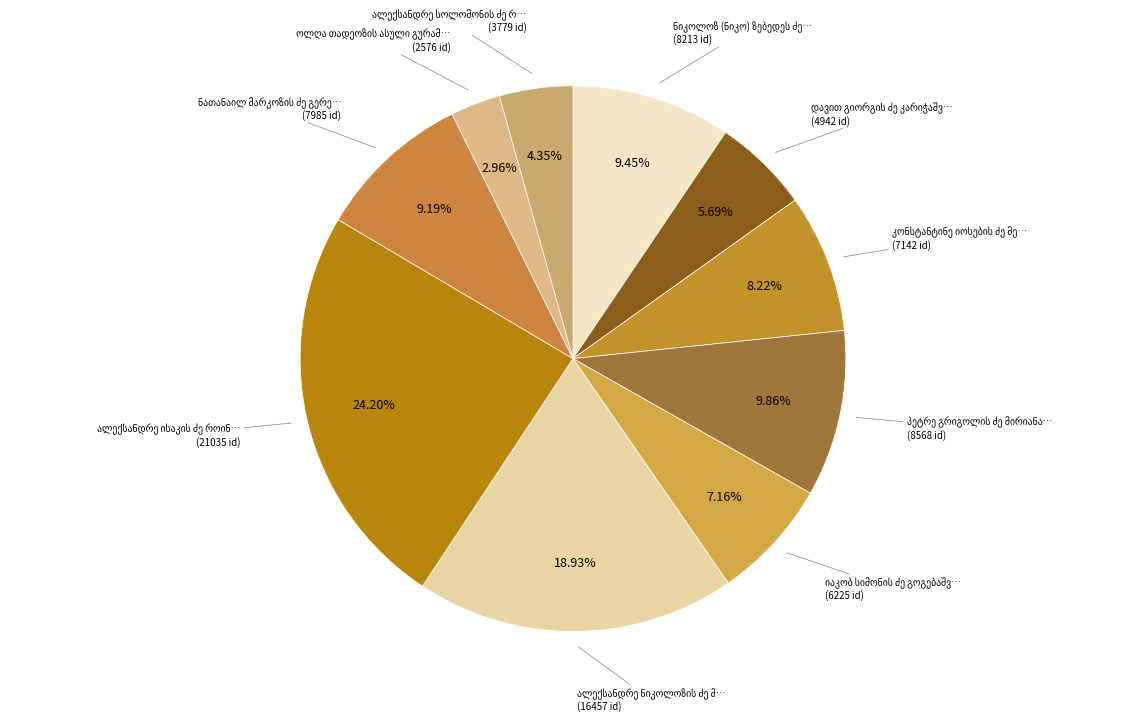

To the nearest percent, what percentage of the pie is ნიკოლოზ (ნიკო) ზებედეს ძე ცხვედაძე?

9%